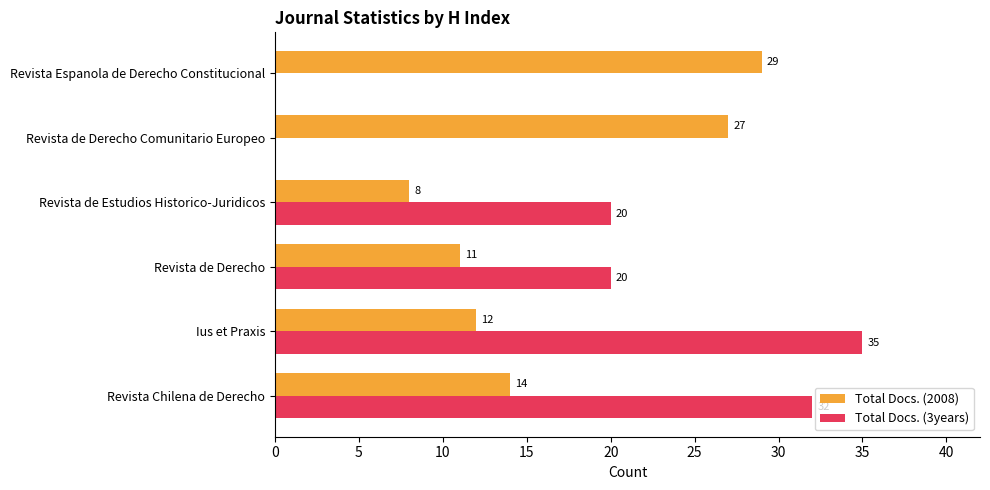

At which label does Total Docs. (2008) reach its peak?

Revista Espanola de Derecho Constitucional